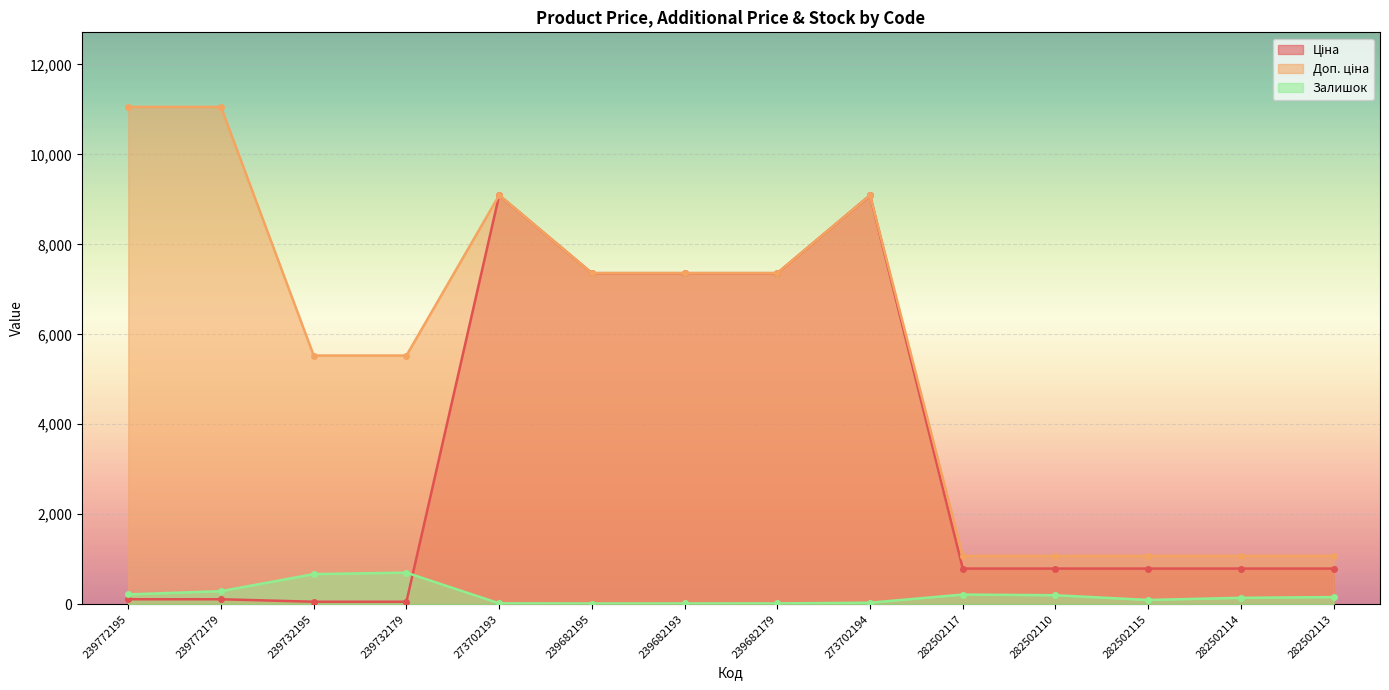

What is the difference between the second highest and second lowest values in the Залишок series?

653.0